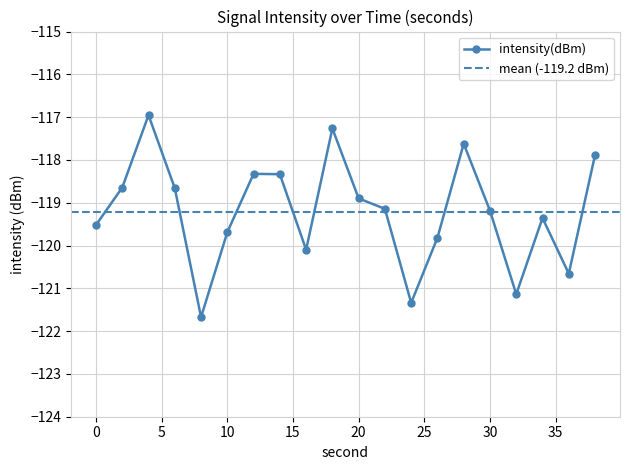

Which category has the lowest value across all series?

8